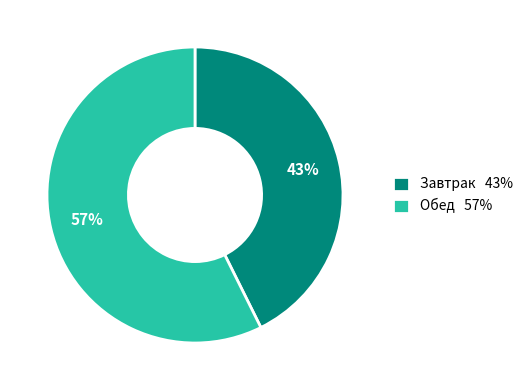

To the nearest percent, what is the combined percentage of Завтрак 43% and Обед 57%?

100%